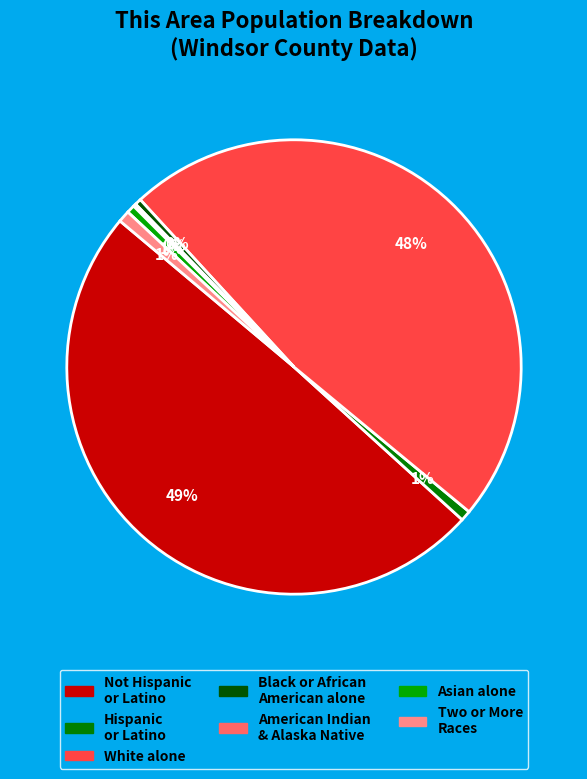

To the nearest percent, what is the average slice percentage?

14%